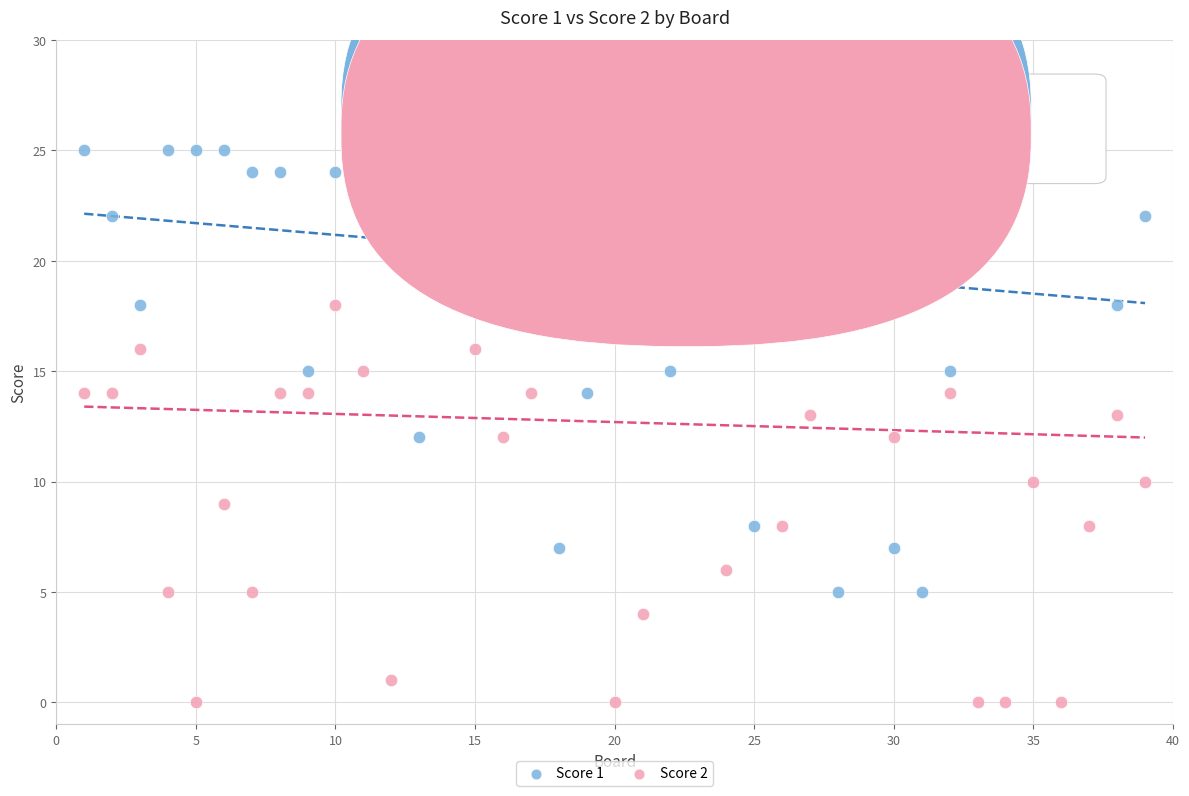

Which series contains the lowest Y value?

Score 2